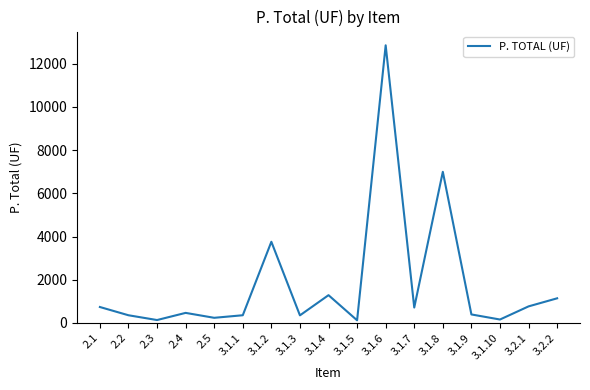

What is the change in value from 3.1.6 to 3.2.2?

-11716.2